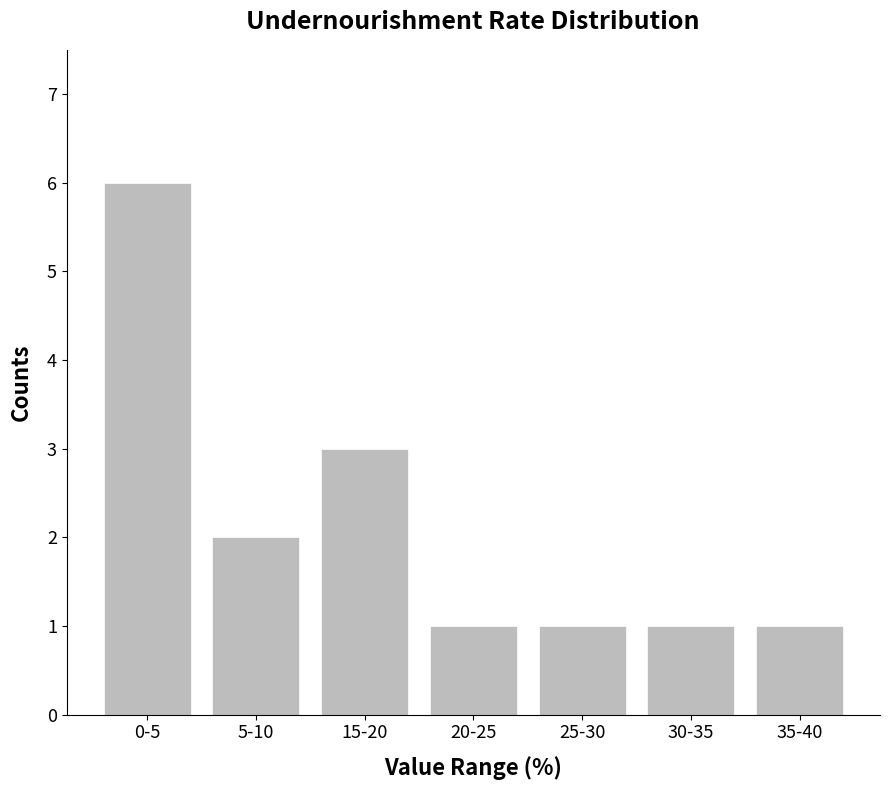

What is the change in value from 0-5 to 30-35?

-5